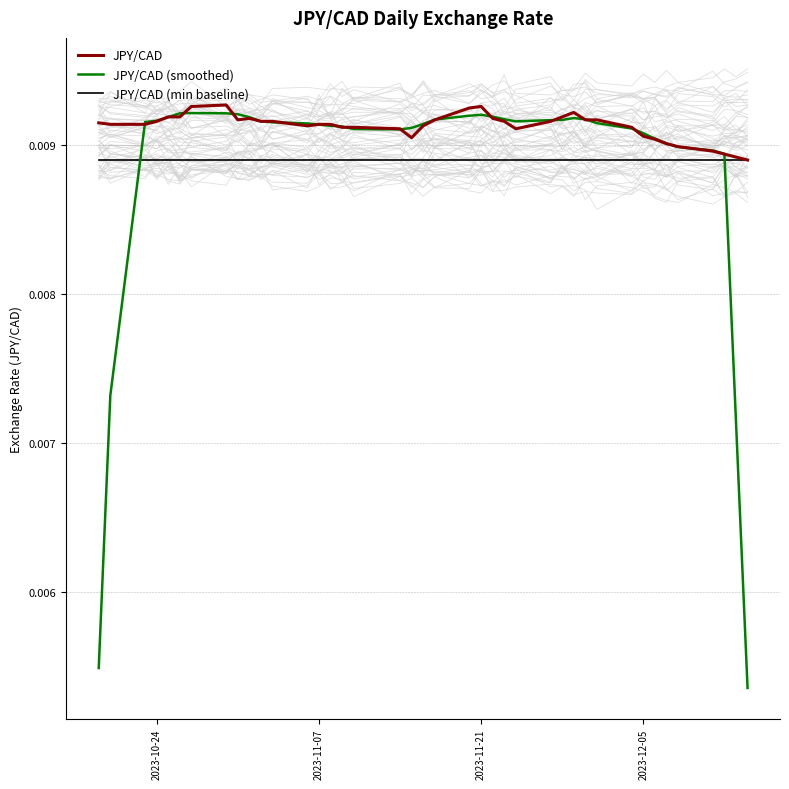

How many data points does each series have?

40